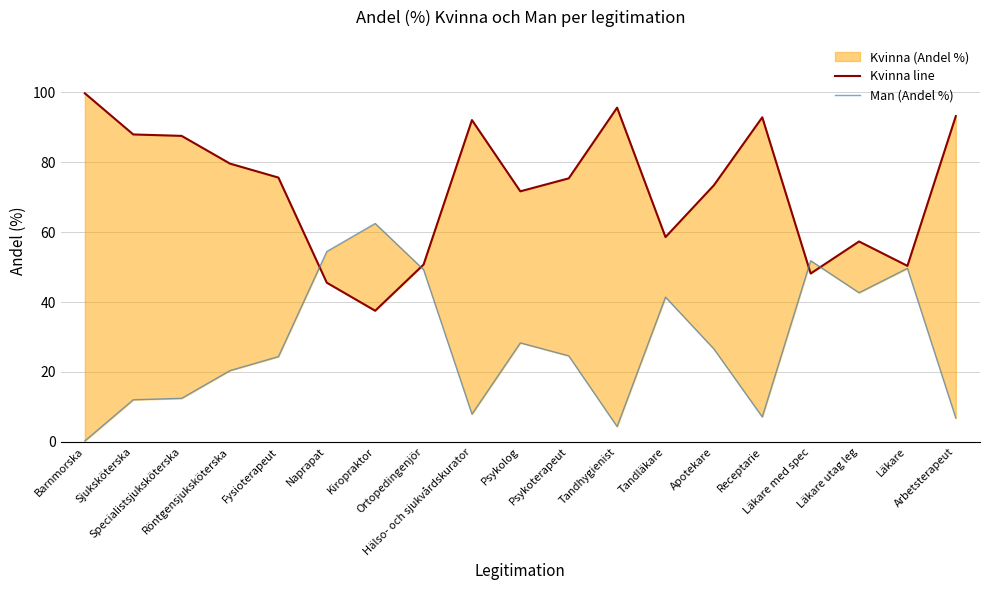

What is the label of the 4th point from the left?

Röntgensjuksköterska